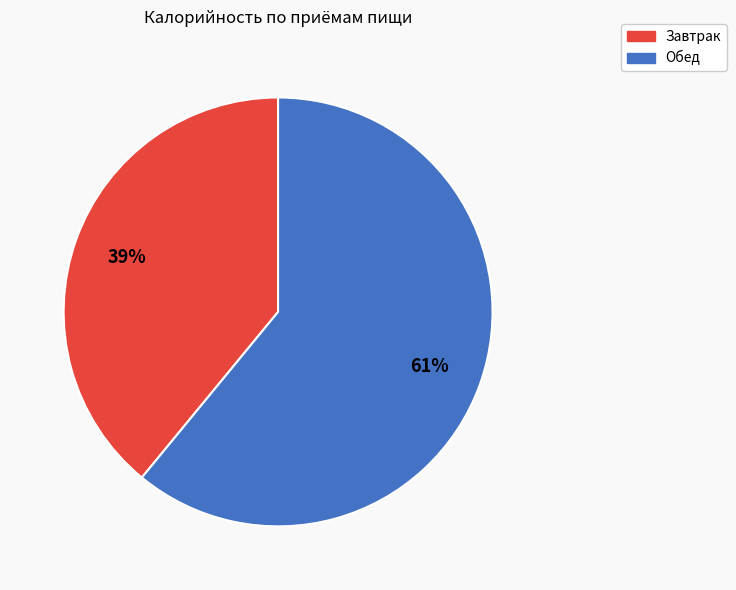

Is the sum of Обед and Завтрак greater than half?

Yes